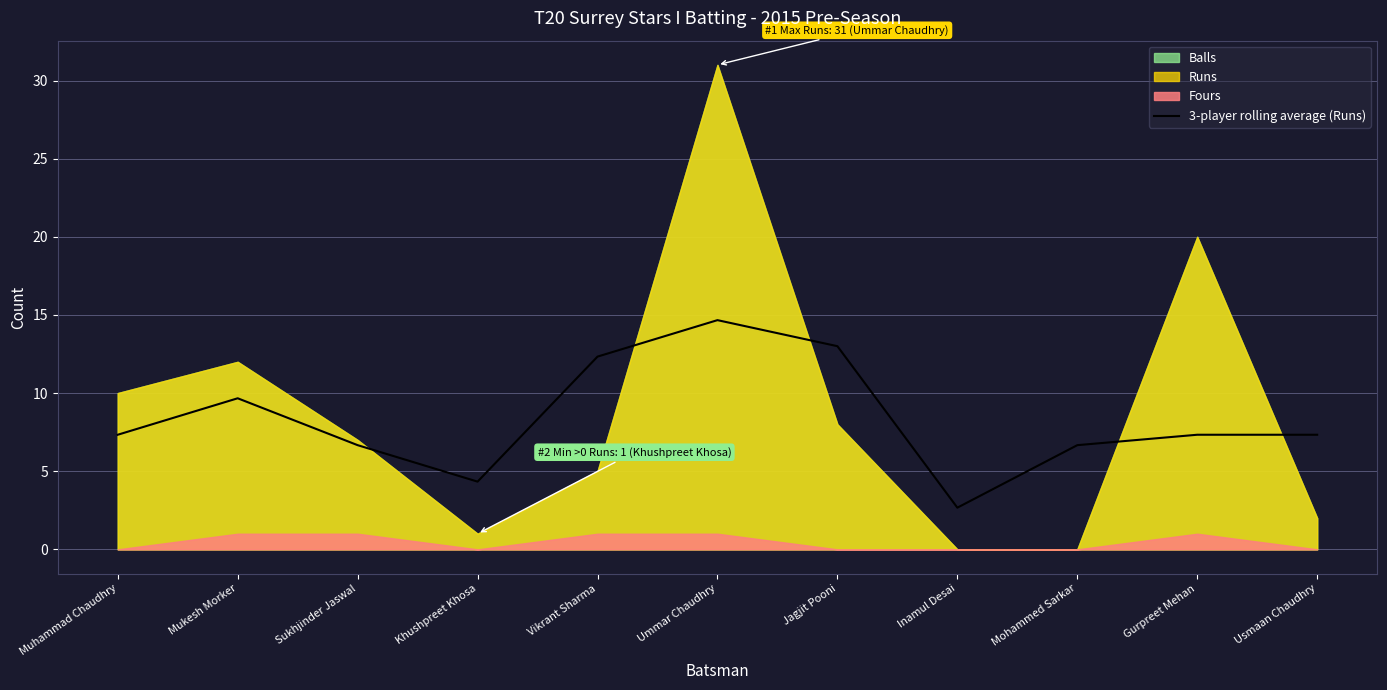

What is the difference between the values at Khushpreet Khosa and Mohammed Sarkar?

2.3